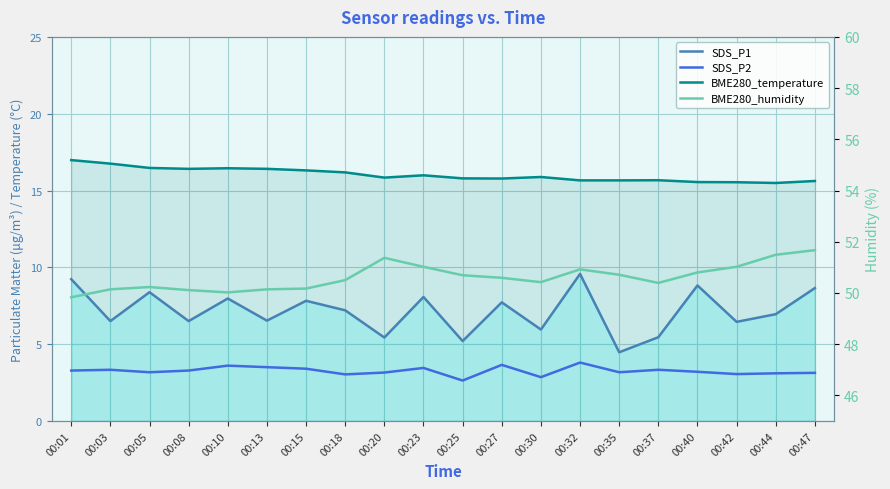

At 00:18, list the series in order from largest to smallest.

BME280_humidity, BME280_temperature, SDS_P1, SDS_P2